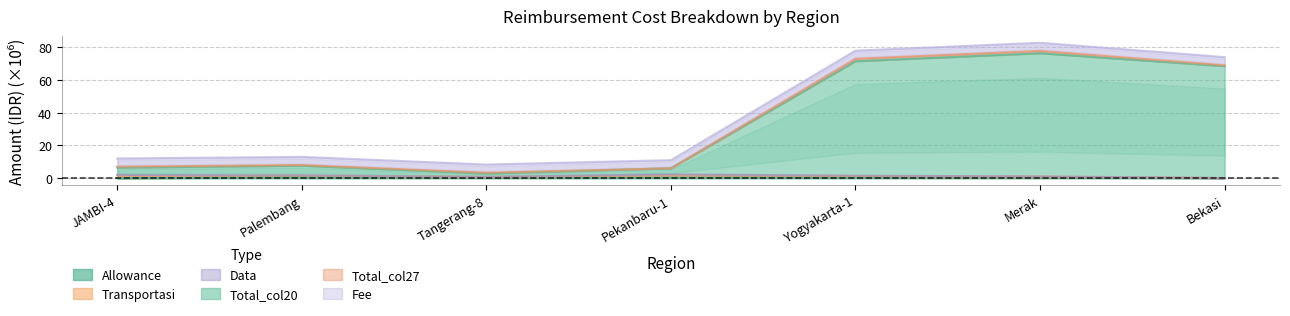

What position from the right is Tangerang-8?

5